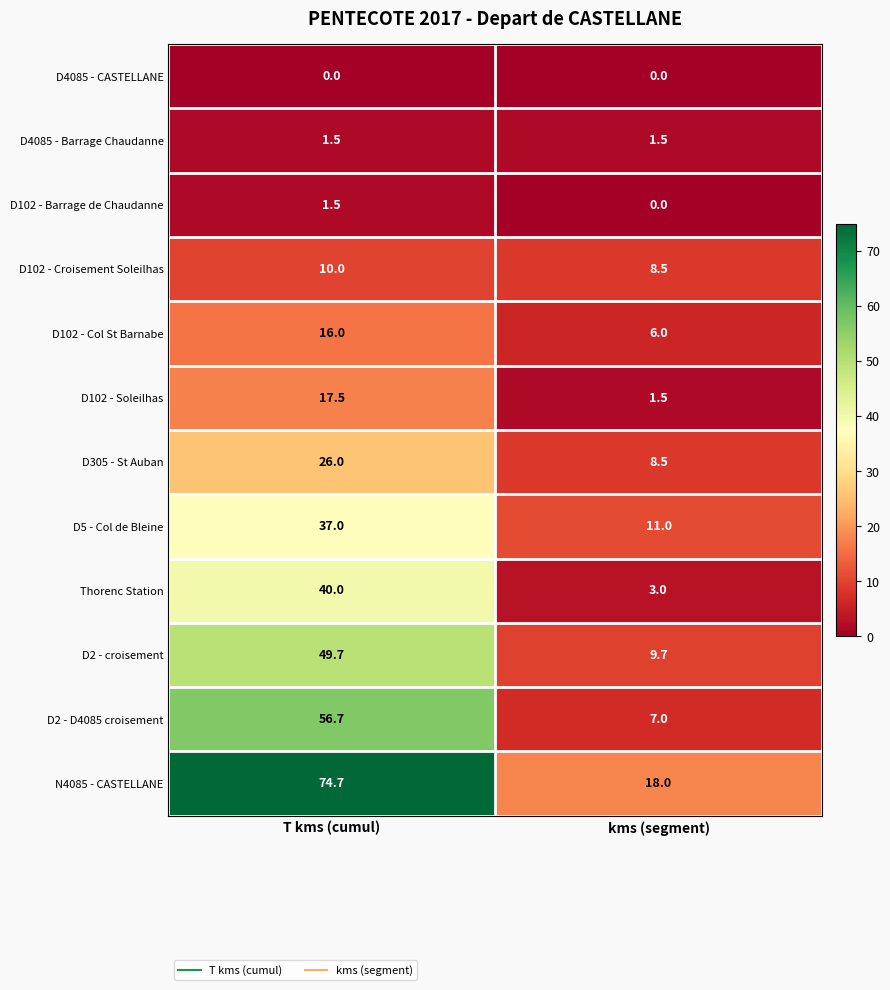

The value of D2 - croisement at kms (segment) is 15.2. True or false?

False